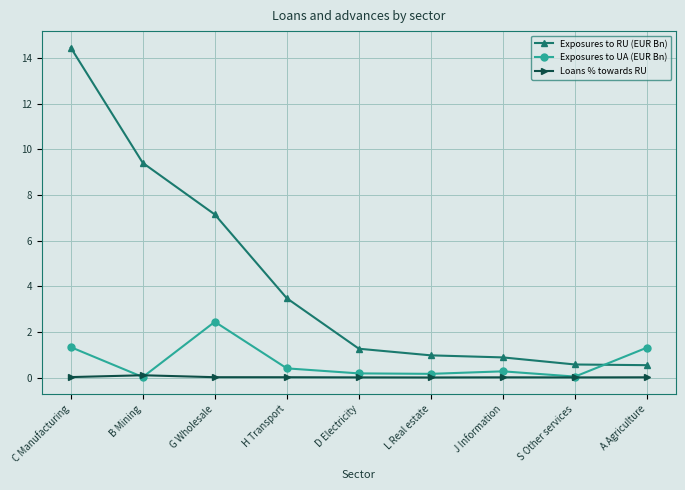

Is it true that Exposures to UA (EUR Bn) equals 1.3 at A Agriculture?

True